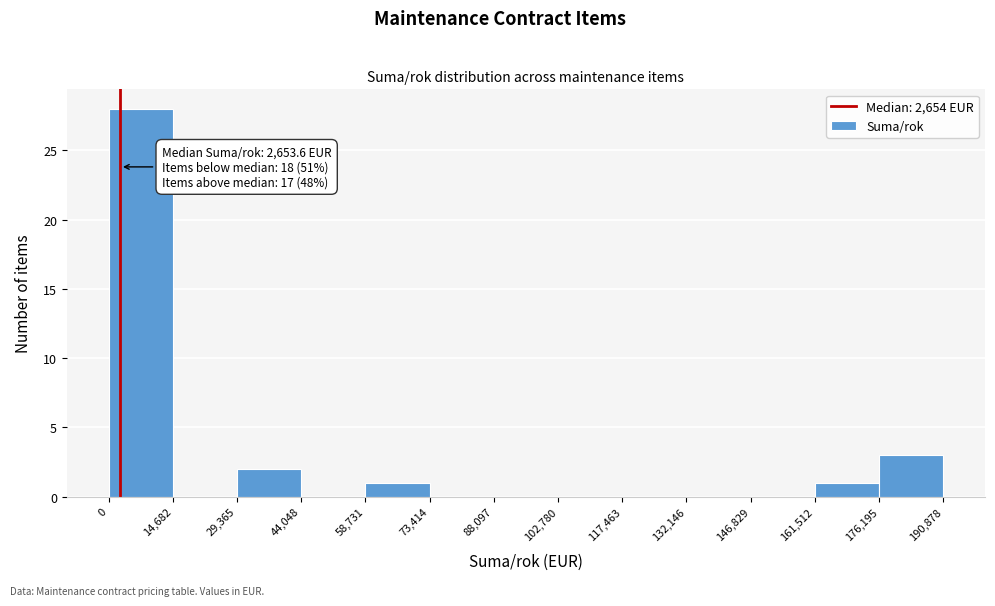

Which range on the x-axis has the tallest bar?

0 to 14,682